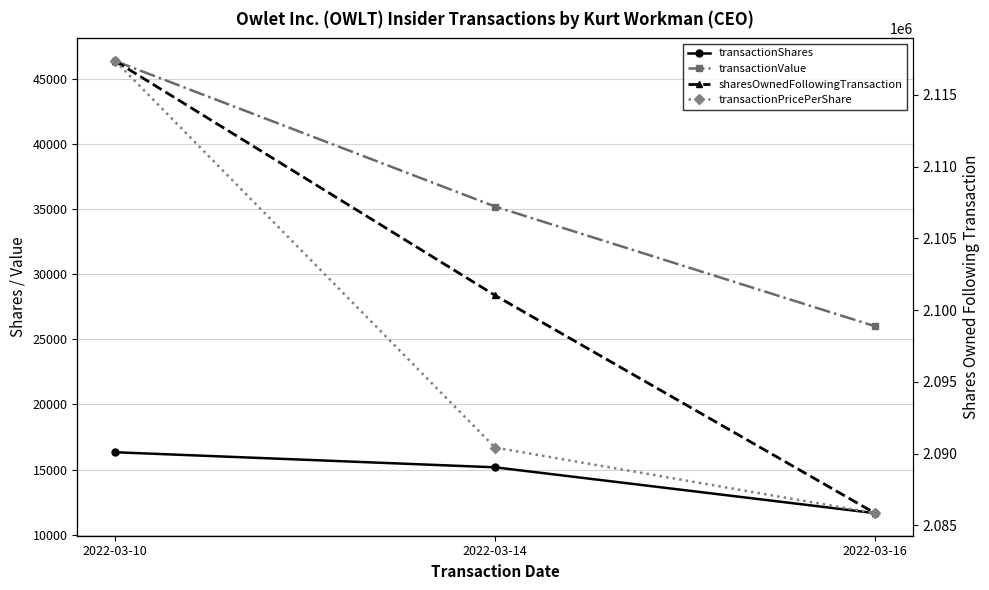

What is the value of the transactionShares point at the 1st from the left?

16326.0